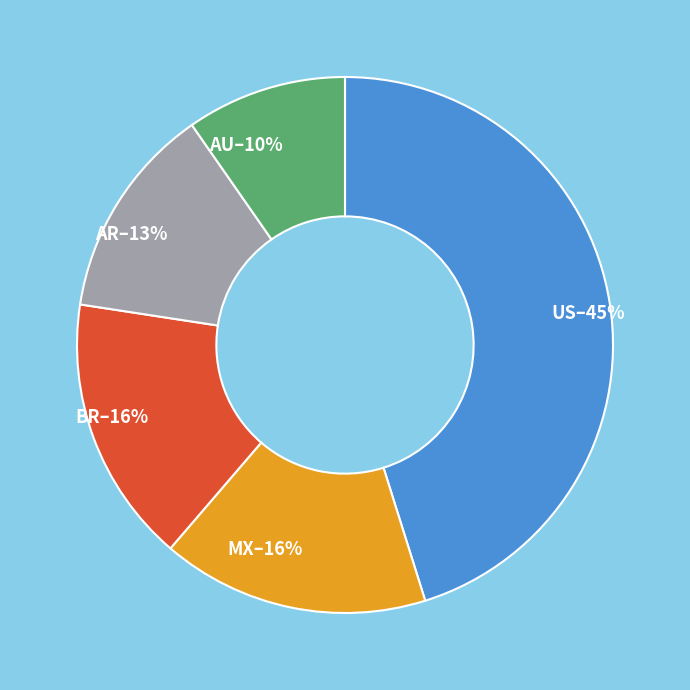

Does AR represent more than half of the total?

No